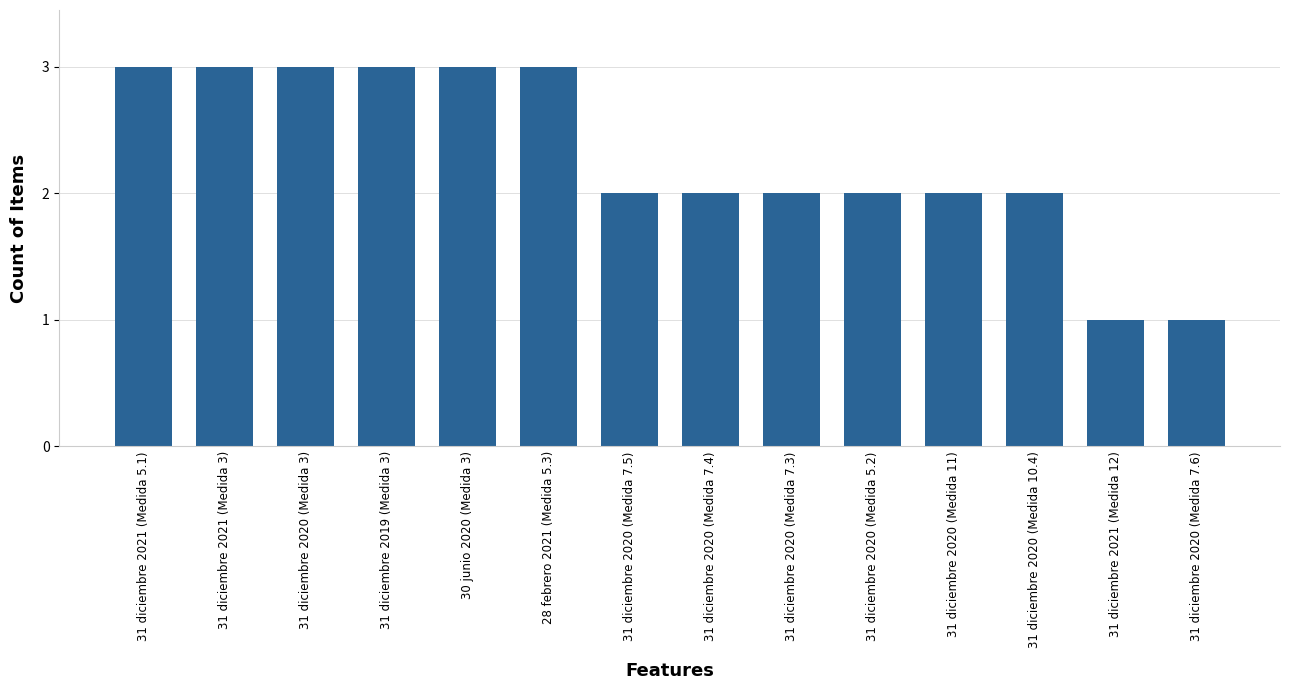

Is it true that the value at 31 diciembre 2020 (Medida 10.4) is 3?

False